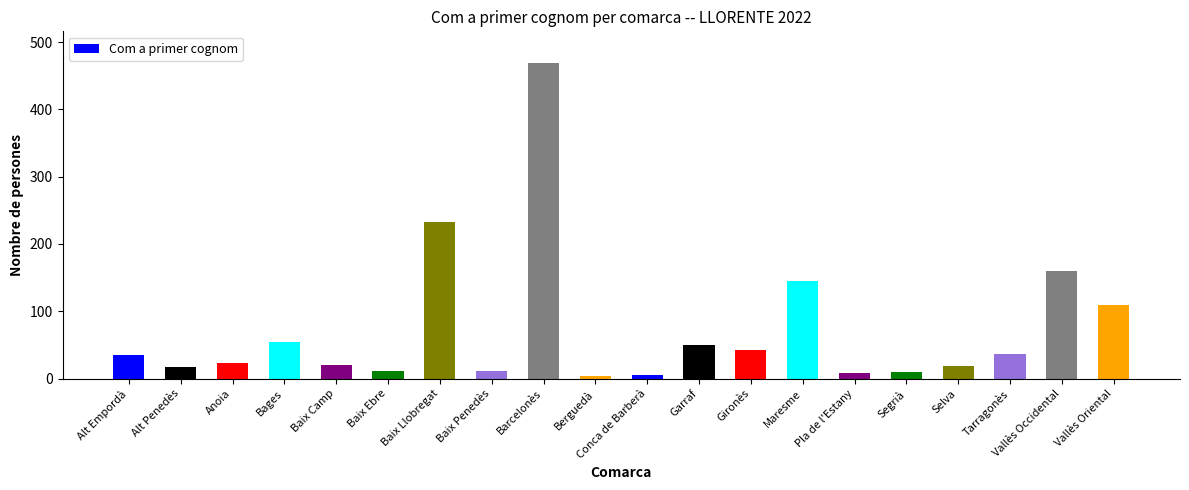

What is the label of the 3rd bar from the right?

Tarragonès